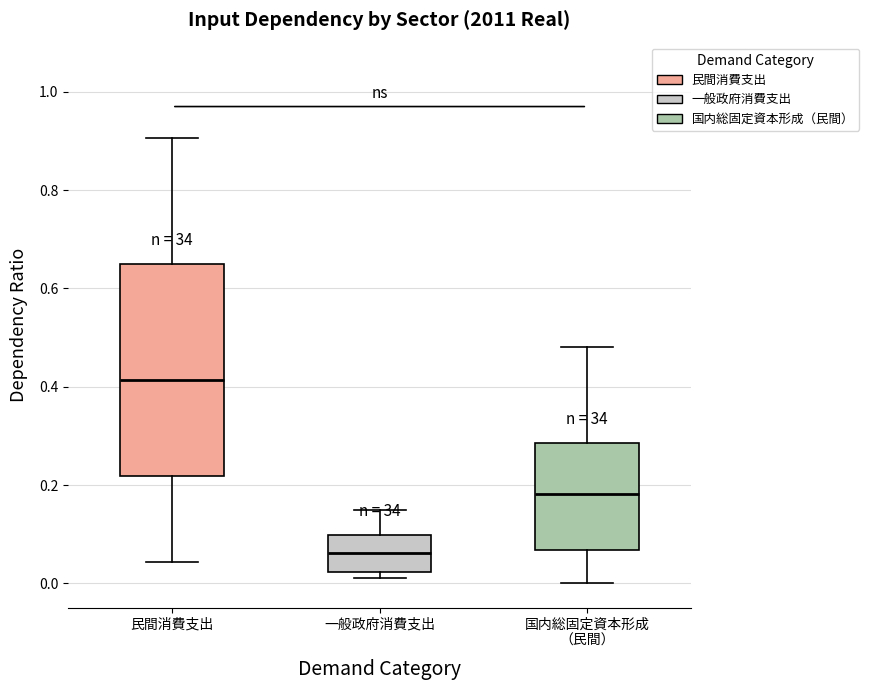

Where is the lower edge of the box for 一般政府消費支出 on the y-axis? The values are not printed on the chart, so give them approximately, as read against the axis.

0.02